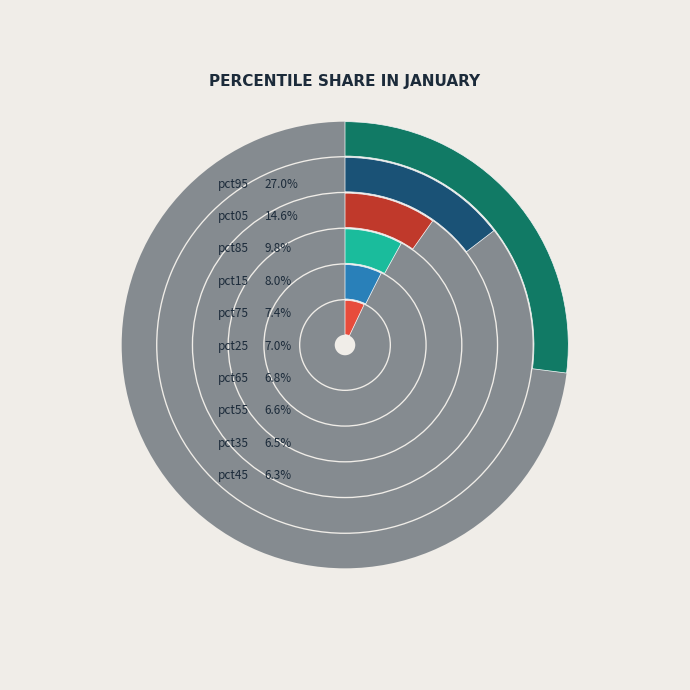

How many segments does this pie chart have?

10